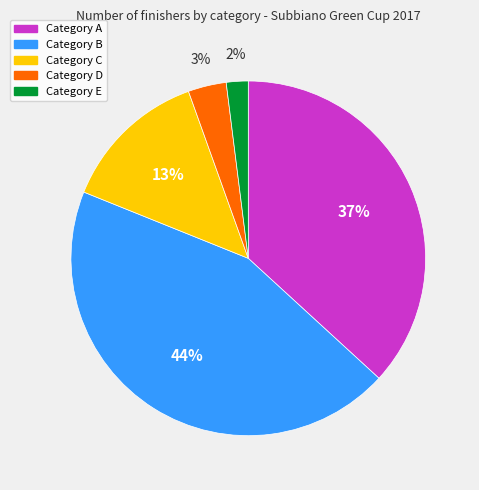

Which category has the smallest portion of the pie?

Category E